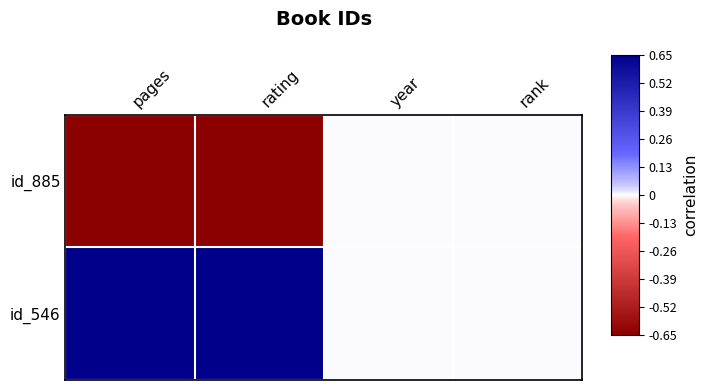

Which series has the largest total across all categories?

id_546